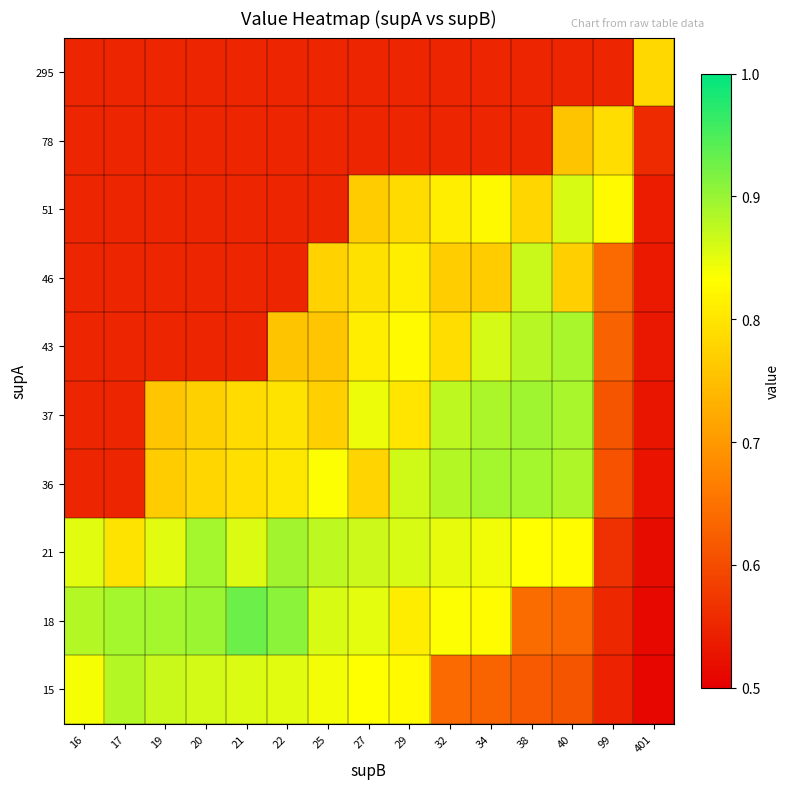

At how many categories does at least one series exceed 0?

15